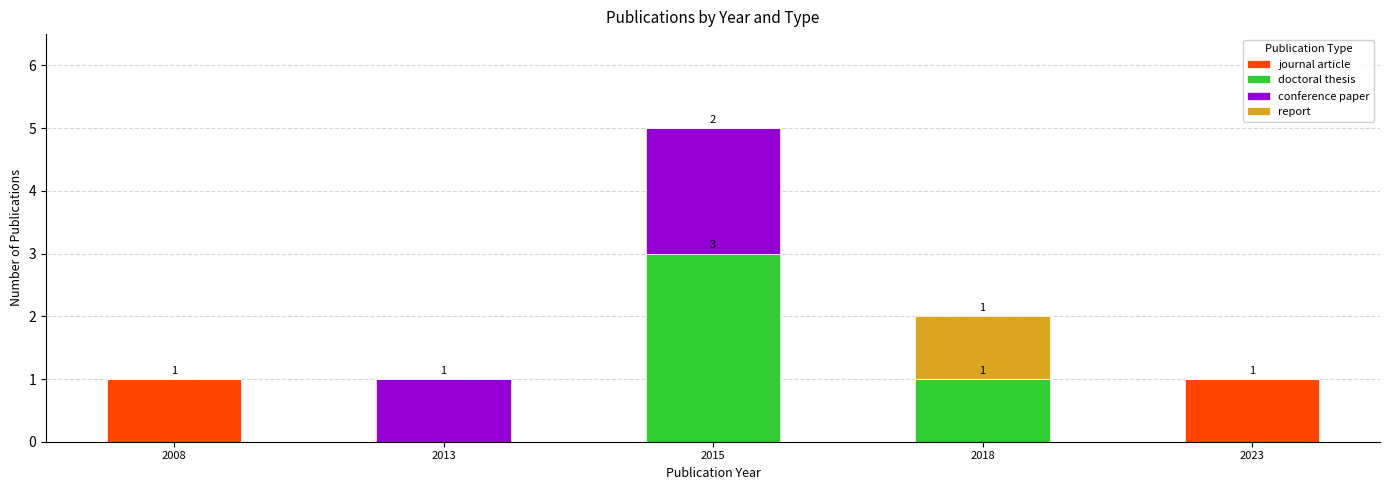

The journal article series shows 0 at 2018. True or false?

True